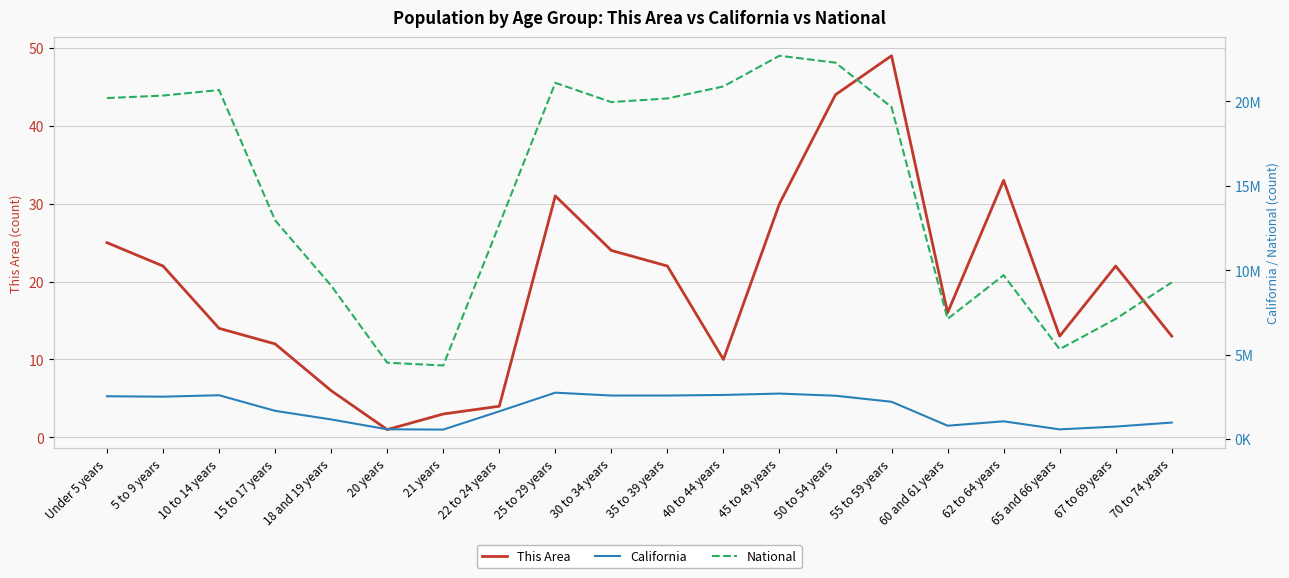

Rank the series by their maximum value, from highest to lowest.

National, California, This Area